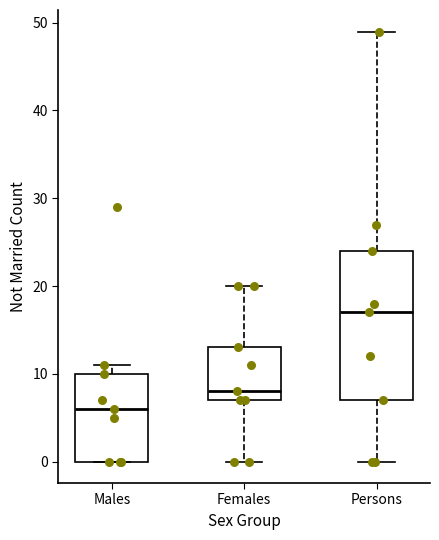

Reading left to right, read every box against the y-axis: the position of its median line, the range the box covers, and the ends of its whiskers. The values are not printed on the chart, so give them approximately, as read against the axis.

Males: median 6, box 0 to 10, whiskers 0 to 11
Females: median 8, box 7 to 13, whiskers 0 to 20
Persons: median 17, box 7 to 24, whiskers 0 to 49